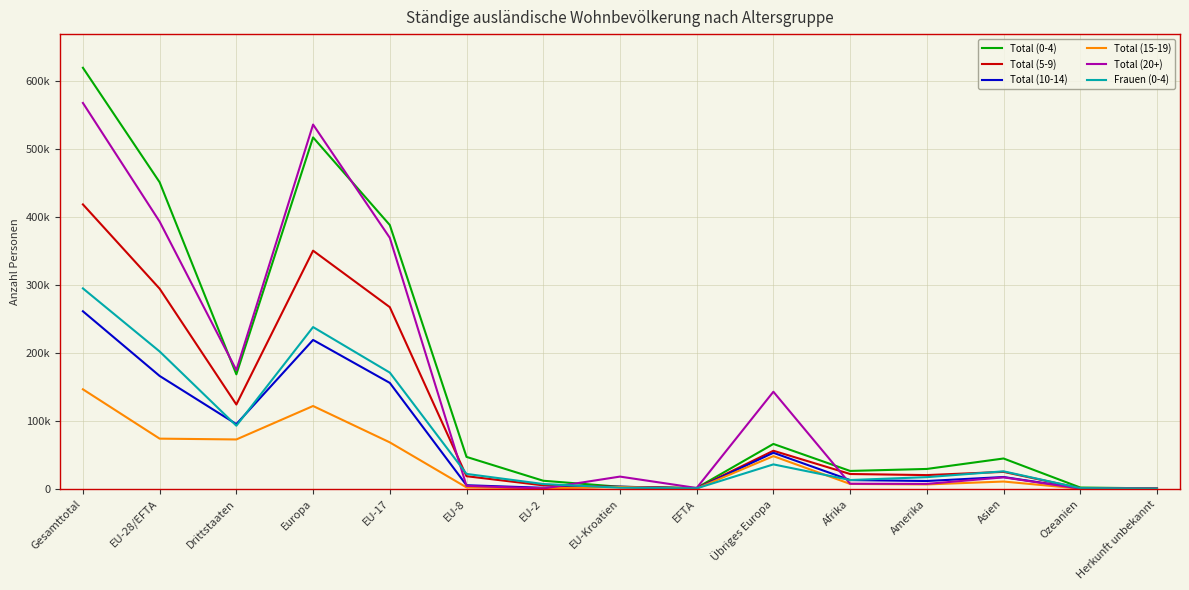

What is the approximate value of Total (20+) at Afrika, to the nearest 10?

7430